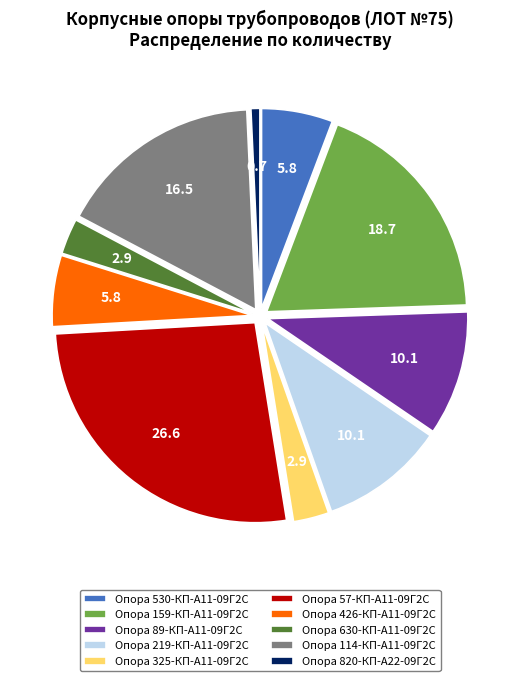

Do Опора 426-КП-А11-09Г2С and Опора 820-КП-А22-09Г2С together represent more than half of the pie?

No